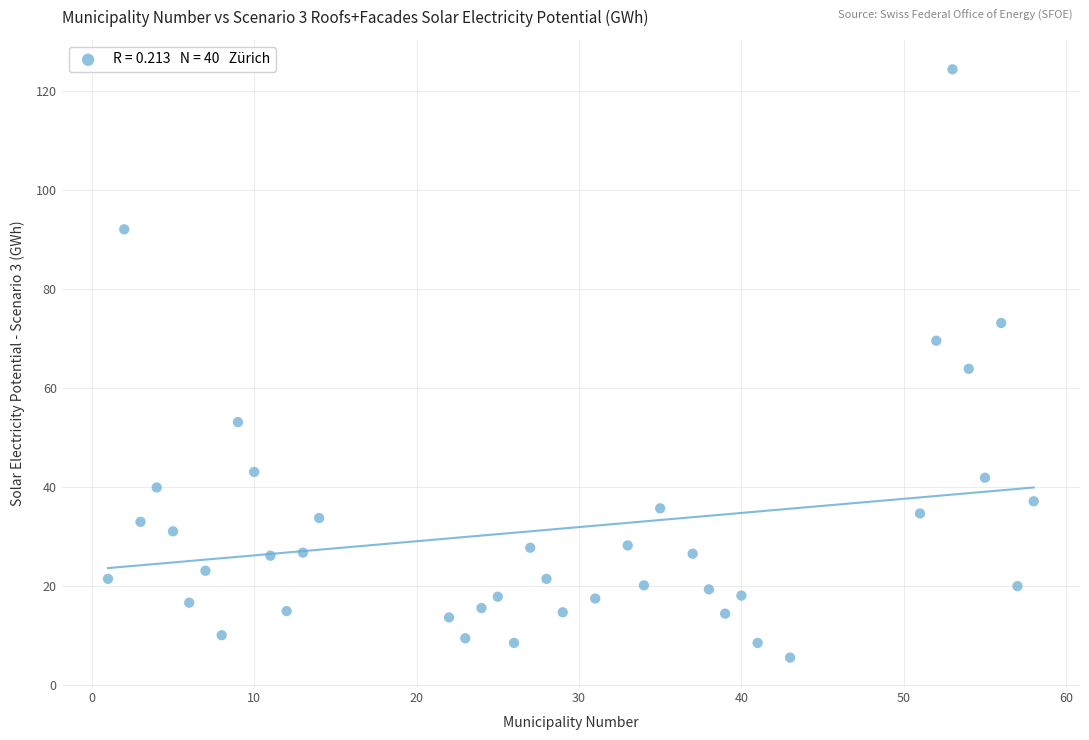

What is the range of X values (max minus min)?

57.0